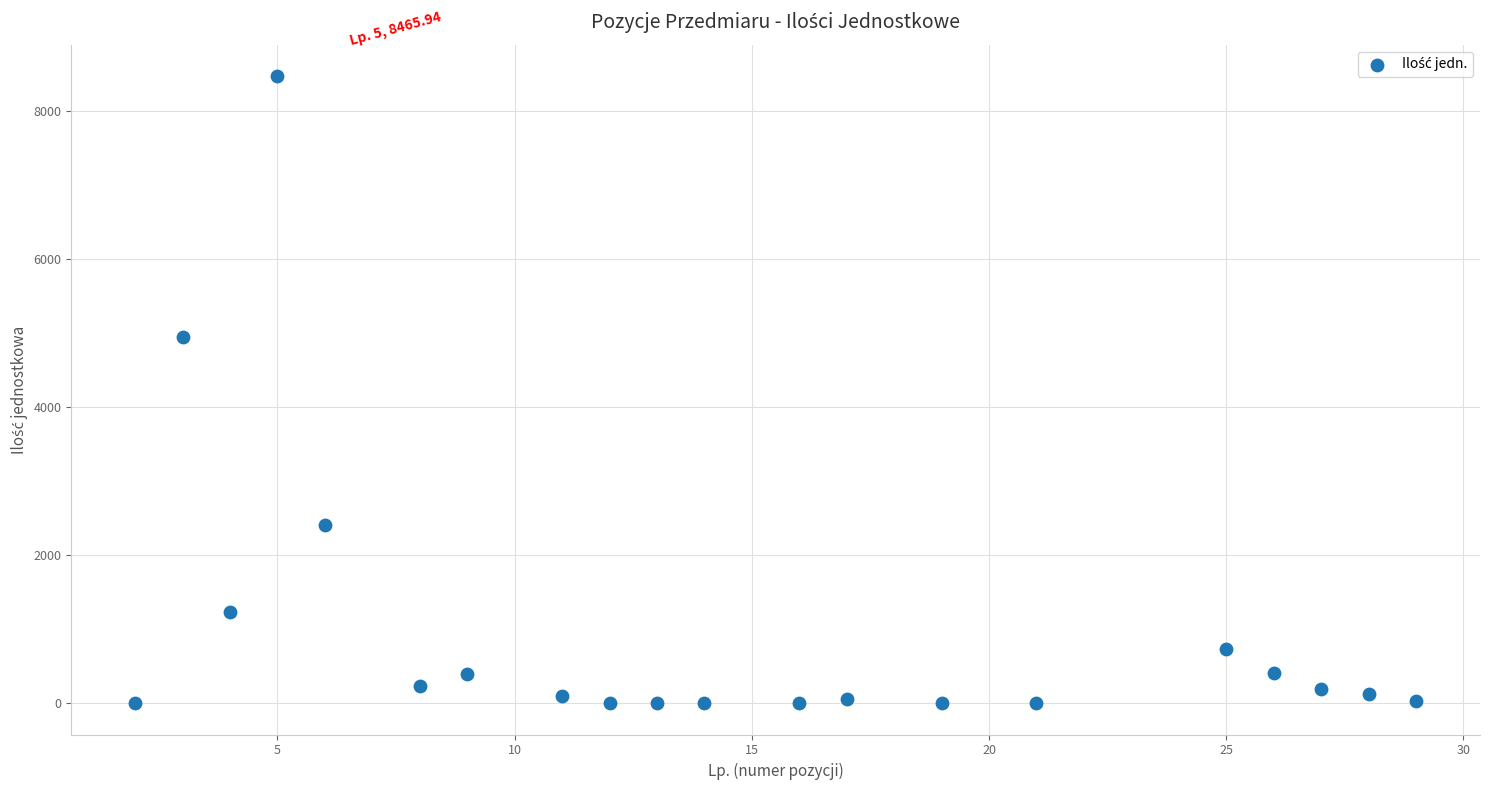

What Y value in the scatter plot is closest to 4233?

4944.3